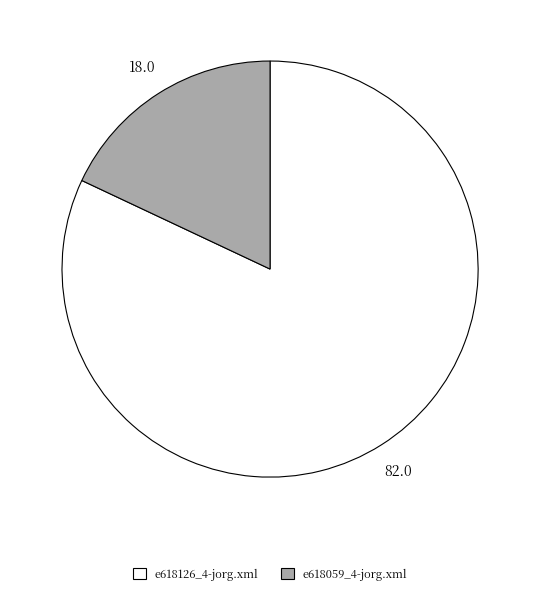

Is it true that e618126_4-jorg.xml is 92% of the pie?

False